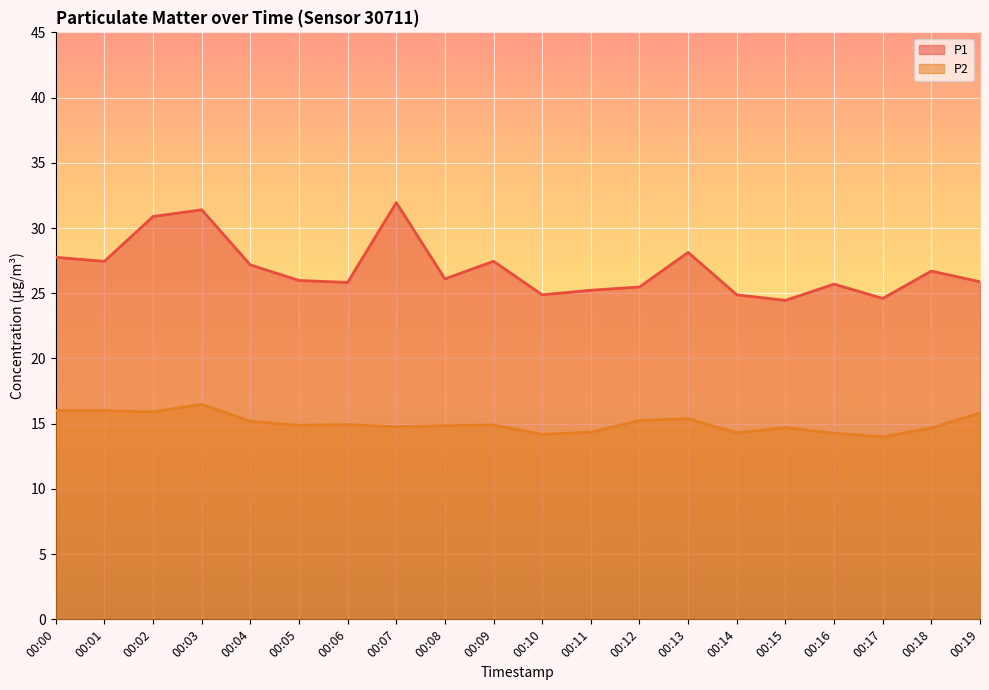

Which label corresponds to the smallest value in the chart?

00:17